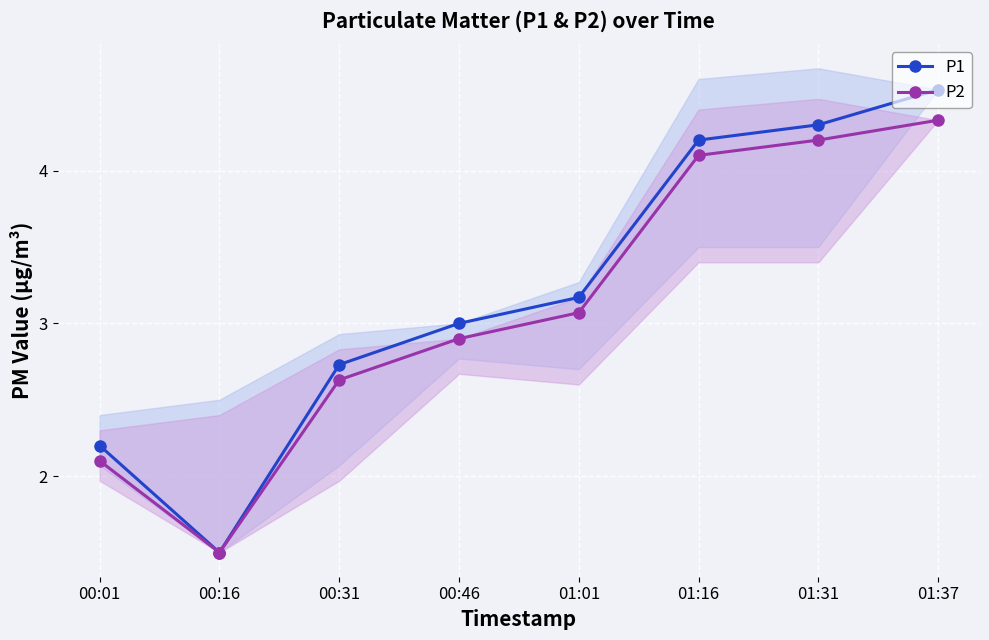

What is the smallest value displayed?

1.5